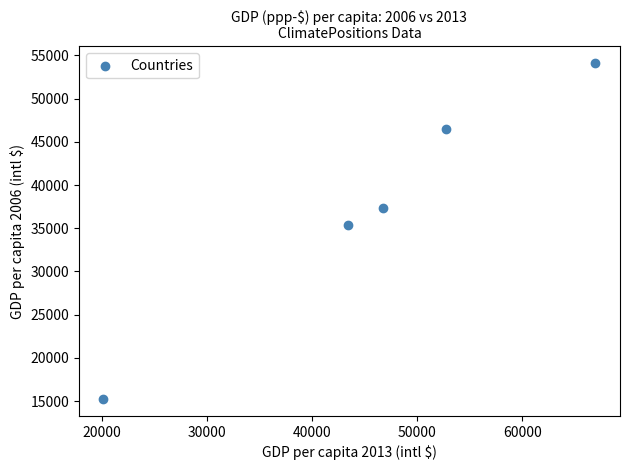

What is the average X value?

46017.4